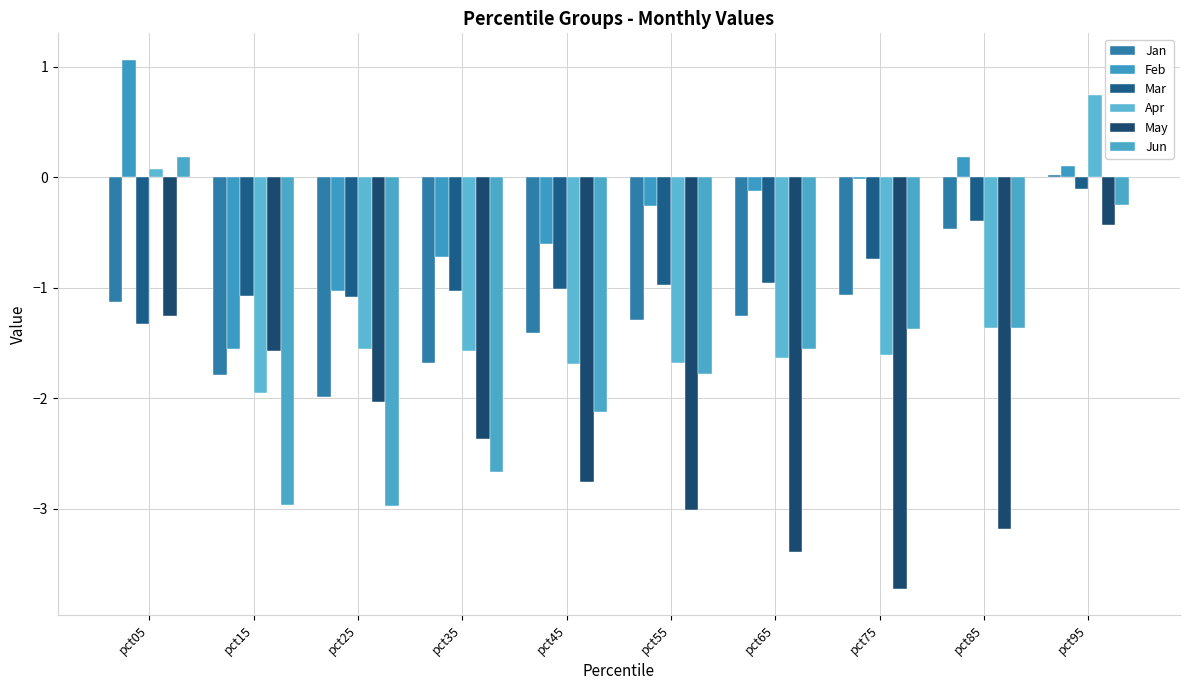

How many values in the Jan series exceed -1?

2